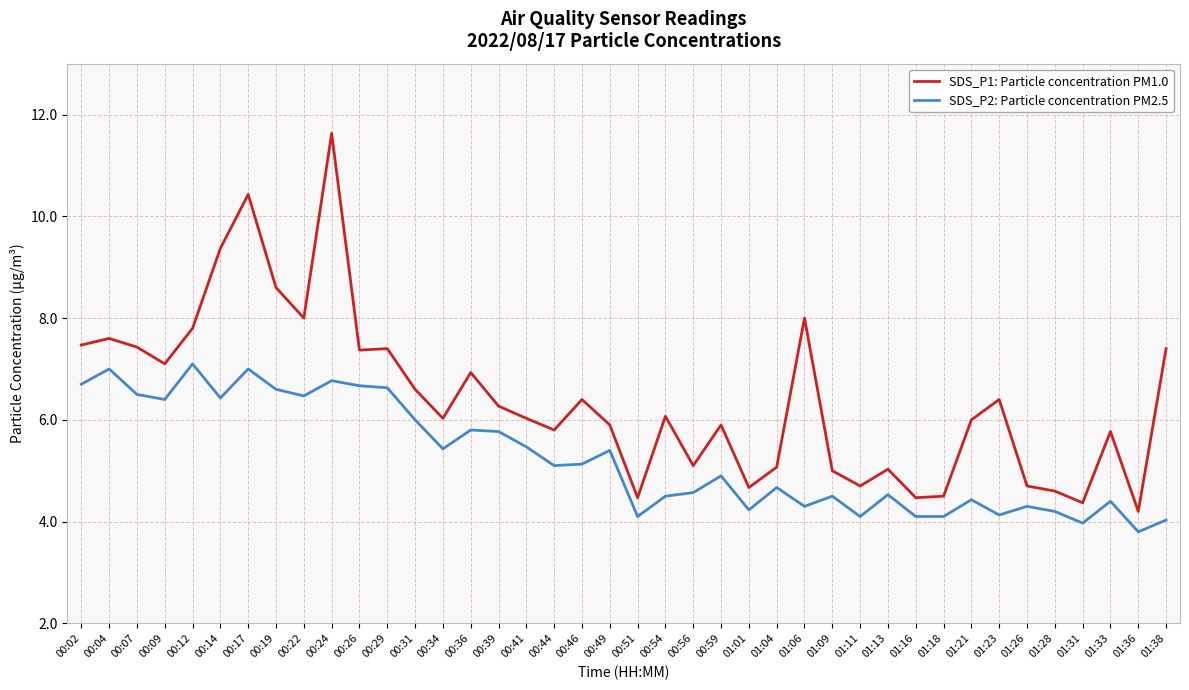

Rank the series at 00:09 from lowest to highest value.

SDS_P2: Particle concentration PM2.5, SDS_P1: Particle concentration PM1.0